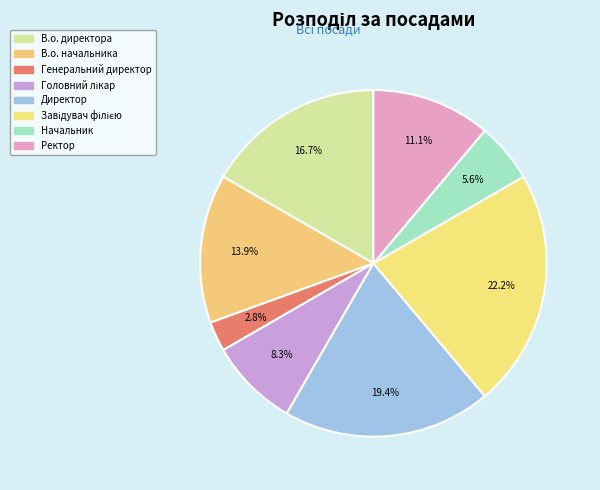

To the nearest percent, what percentage of the pie is Ректор?

11%